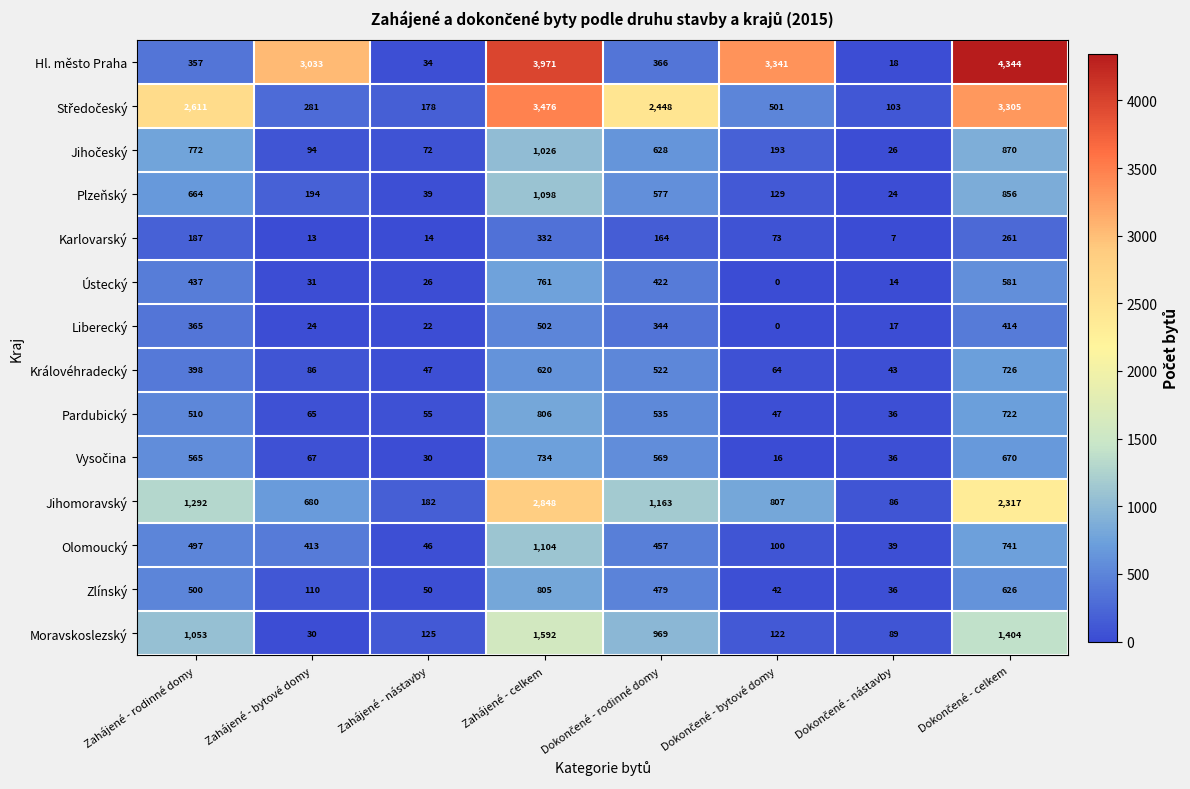

Which series has the largest range (max minus min)?

Hl. město Praha